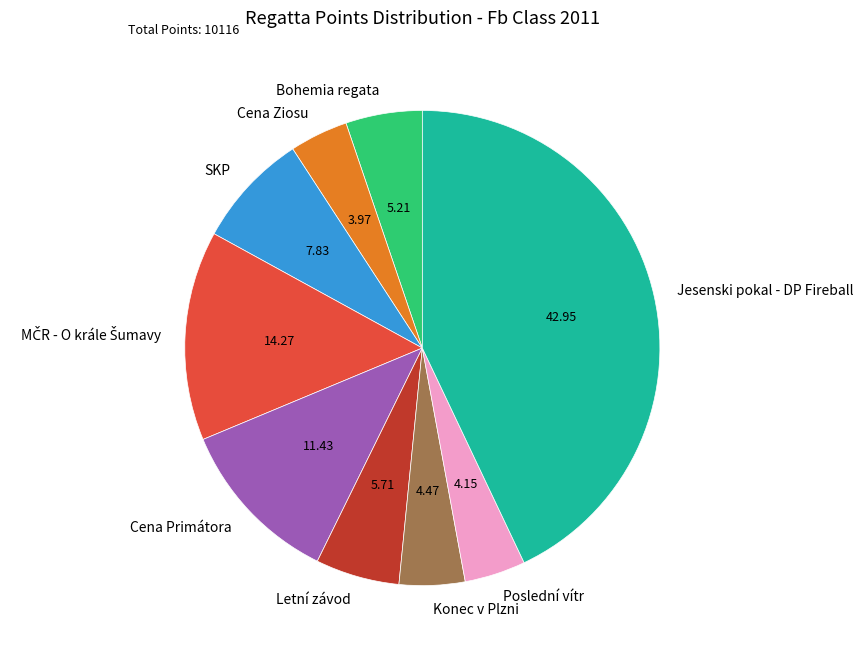

Combined, do Jesenski pokal - DP Fireball and Bohemia regata account for over 50%?

No